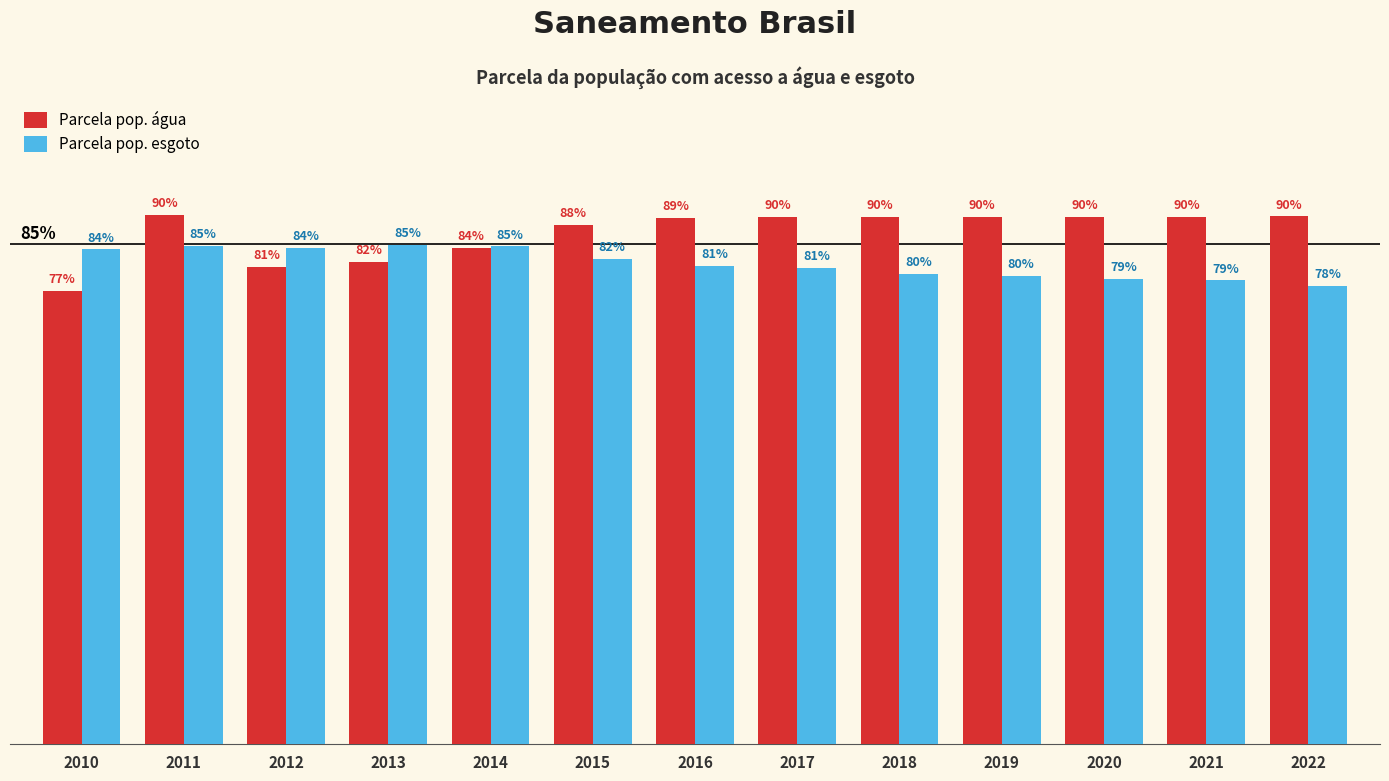

Rank the categories by Parcela pop. esgoto value from highest to lowest.

2013, 2011, 2014, 2012, 2010, 2015, 2016, 2017, 2018, 2019, 2020, 2021, 2022